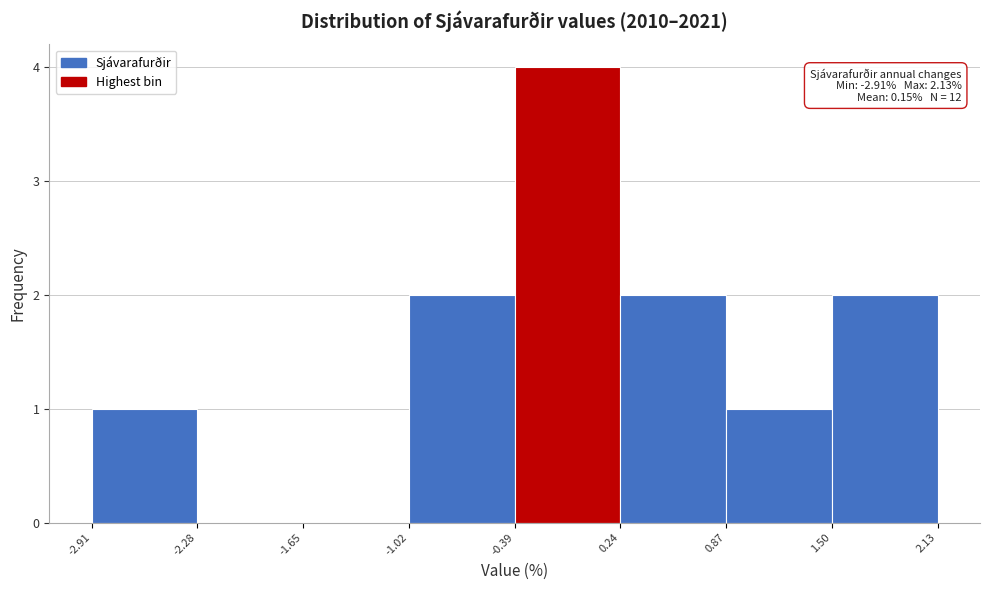

Over which range of the x-axis is the bar tallest?

-0.39 to 0.24